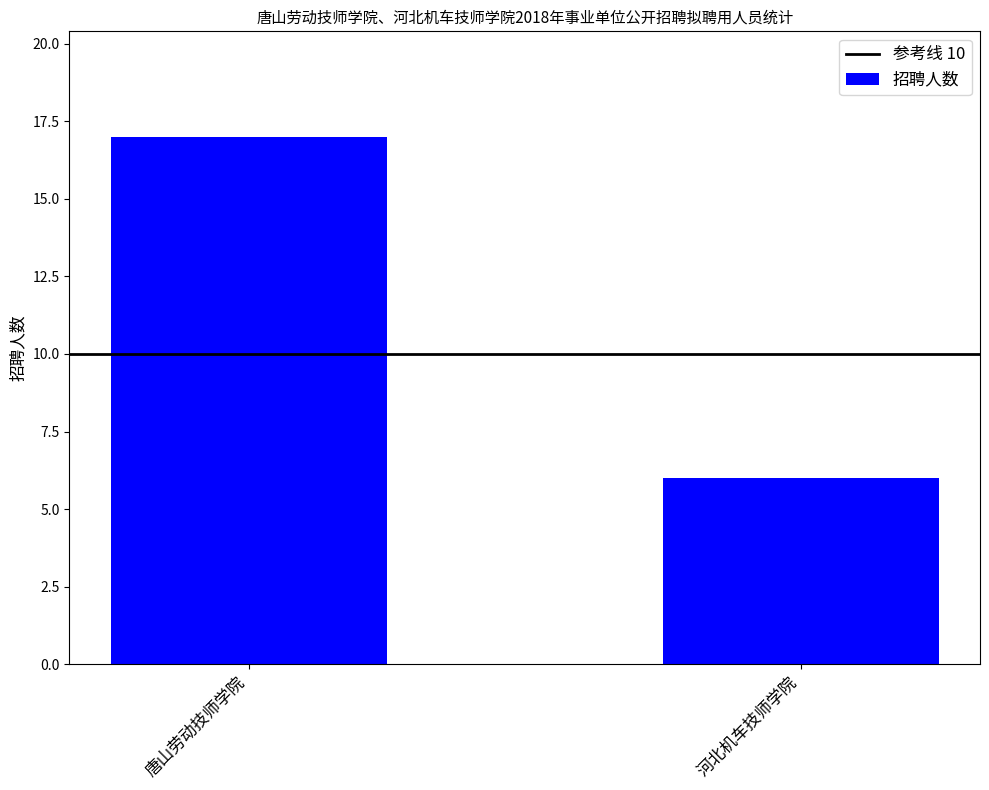

What is the sum of all values?

23